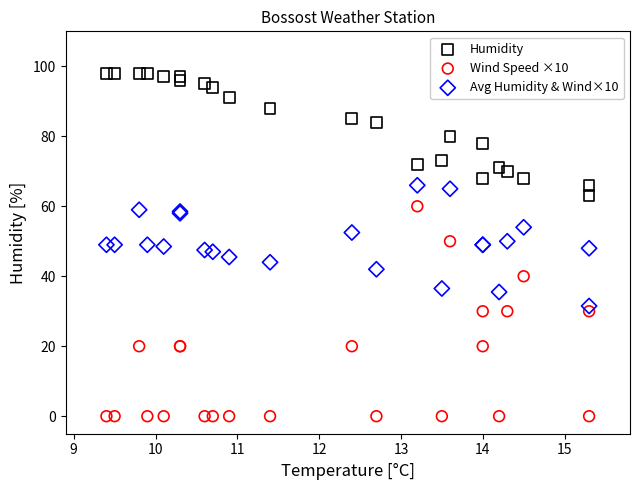

What are all the series names shown in the legend?

Humidity, Wind Speed ×10, Avg Humidity & Wind×10